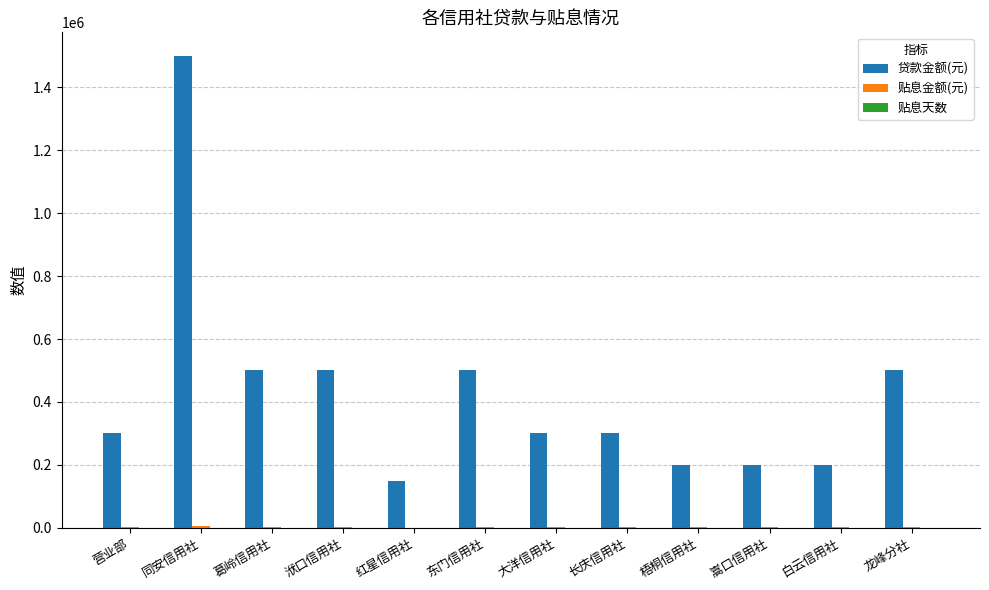

At which category is the sum across all series the highest?

同安信用社